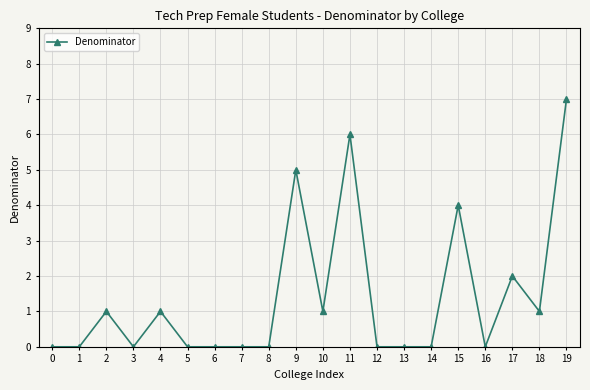

The chart shows a value of 2 at 17. True or false?

True